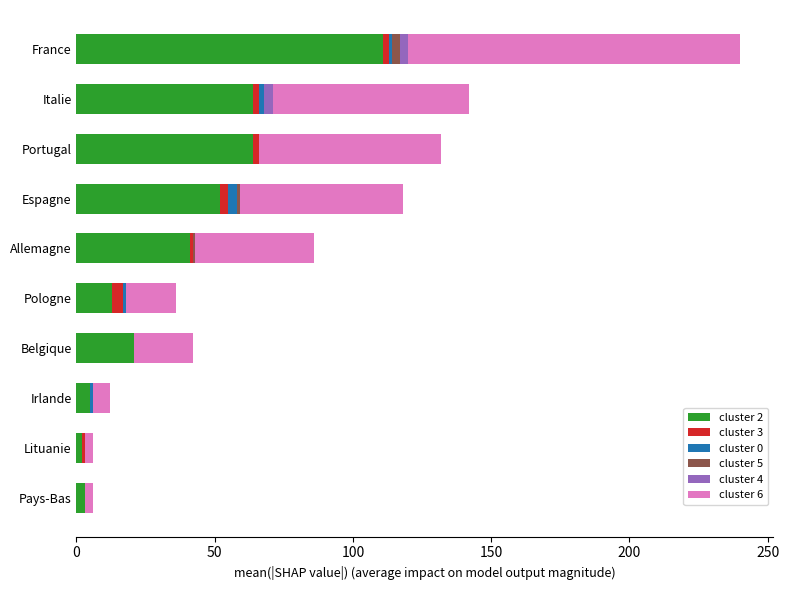

At which label does cluster 2 reach its peak?

France